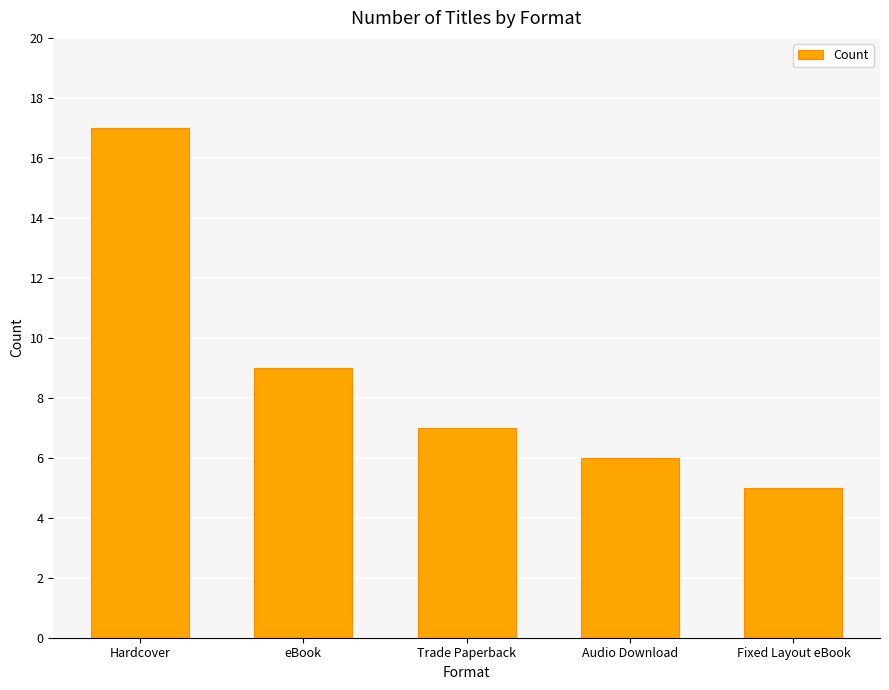

Reading left to right, what are all the values shown in this chart?

17	9	7	6	5